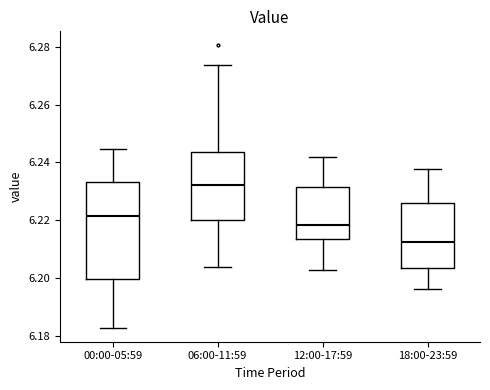

Where does the median line of the box for 12:00-17:59 sit on the y-axis? The values are not printed on the chart, so give them approximately, as read against the axis.

6.218